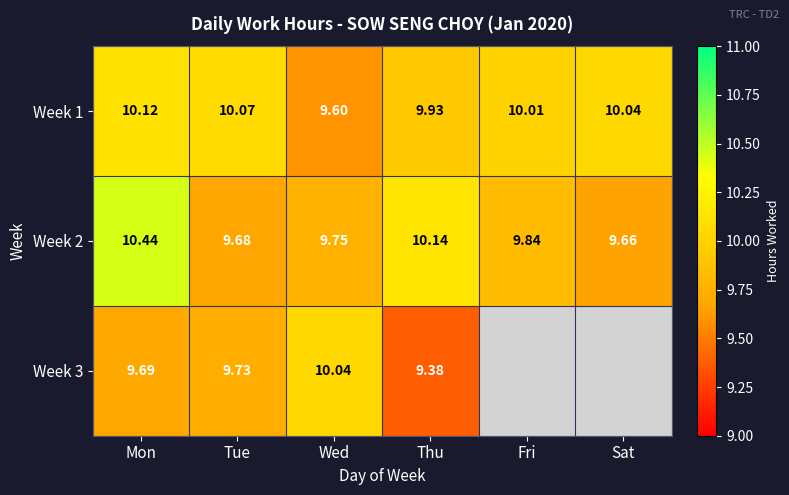

At which label is Week 1 closest to 9?

Wed